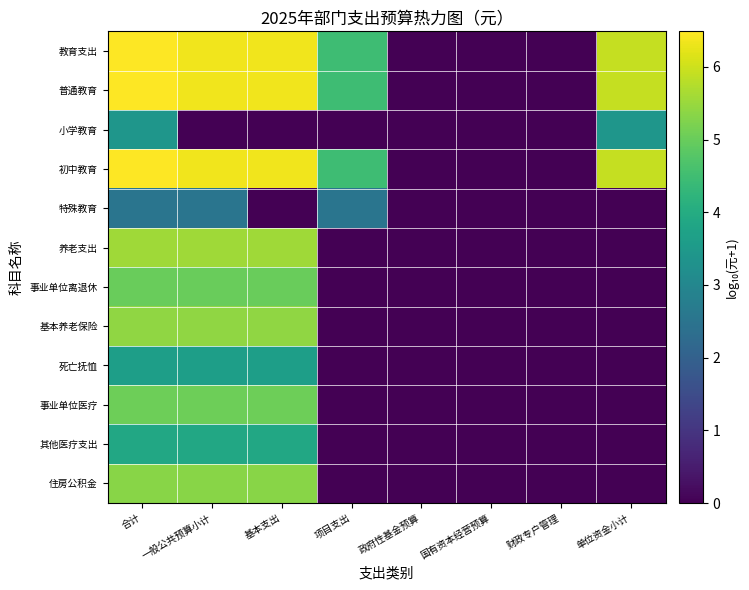

What is the total value across all series at 合计?

59.3